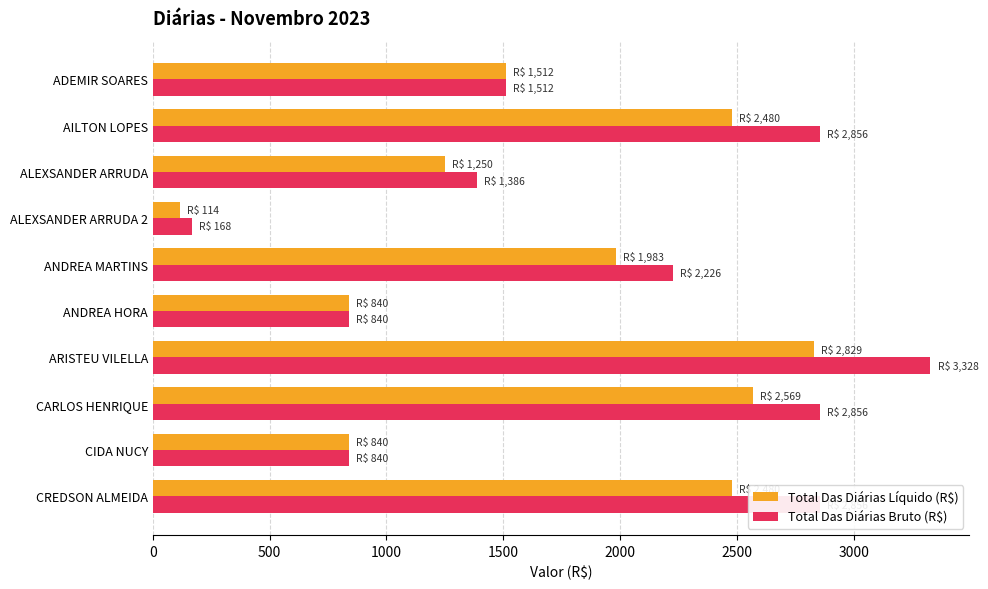

True or false: Total Das Diárias Líquido (R$) has a value of 1983.0 at ANDREA MARTINS.

True